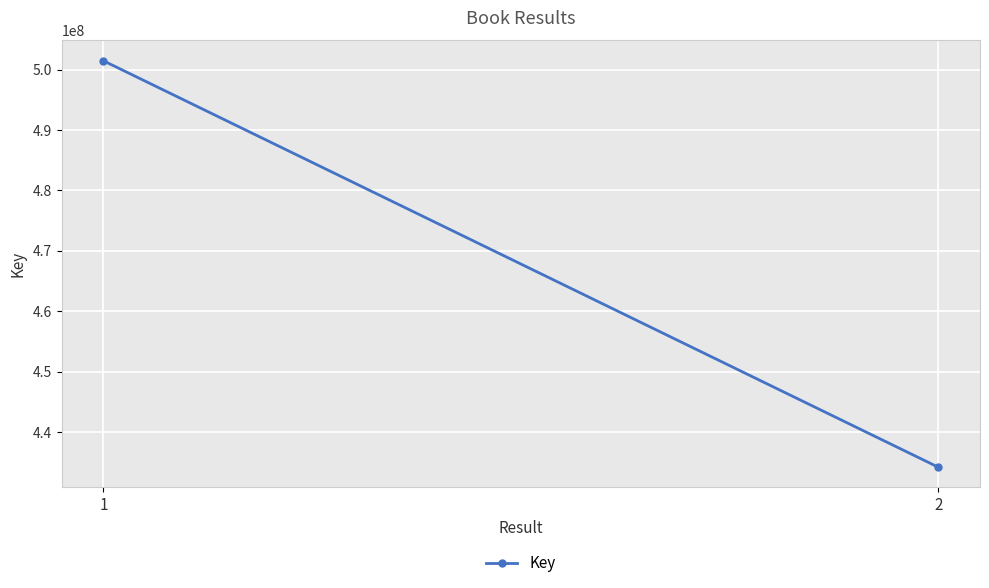

How many series are shown in this chart?

1